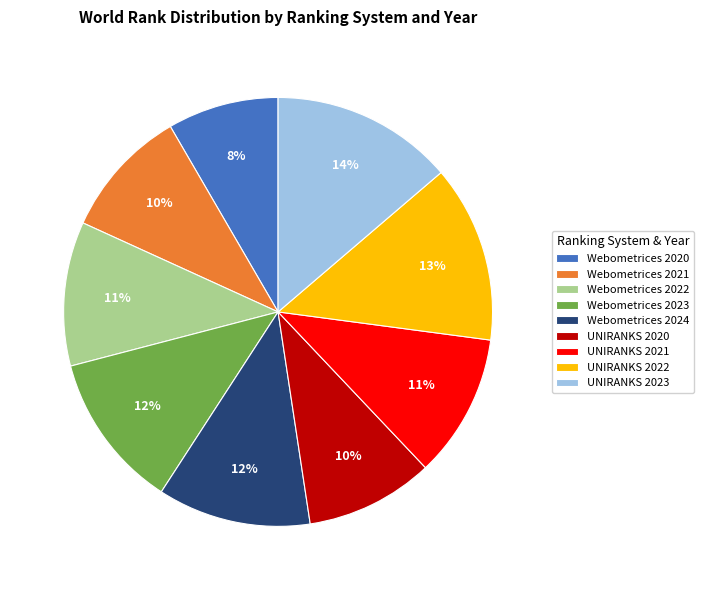

To the nearest percent, what percentage of the pie is Webometrices 2024?

12%